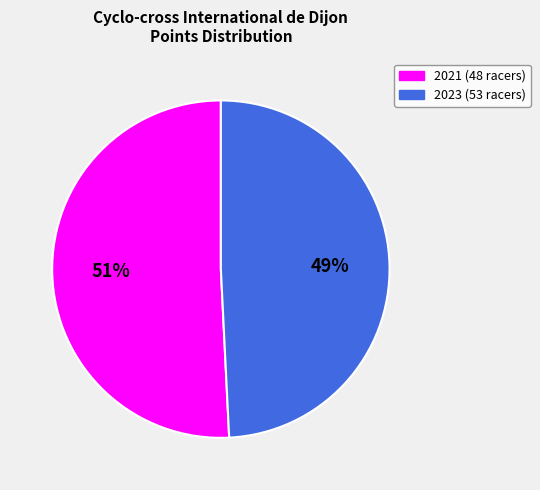

How many slices are in this pie chart?

2